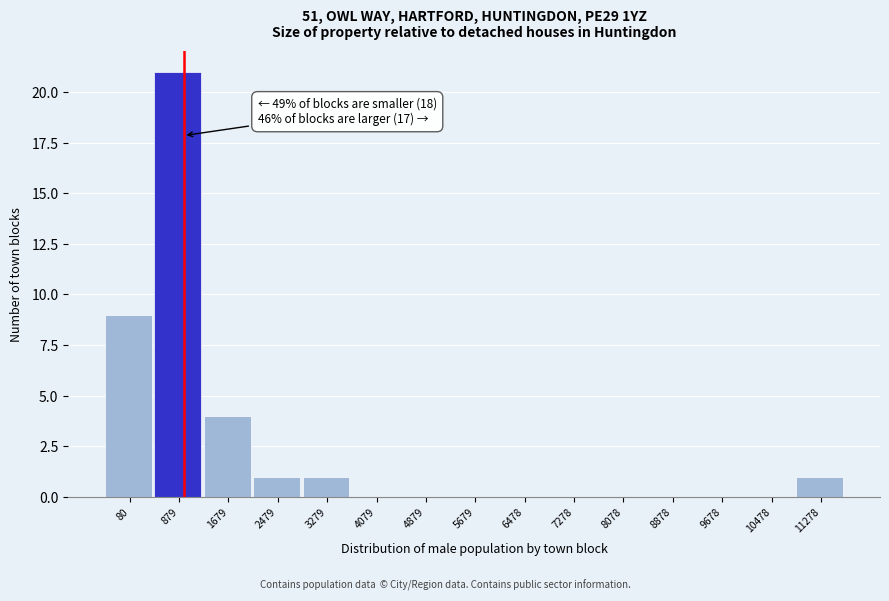

Reading right to left, list all the values displayed in this chart.

11278=1	10478=0	9678=0	8878=0	8078=0	7278=0	6478=0	5679=0	4879=0	4079=0	3279=1	2479=1	1679=4	879=21	80=9